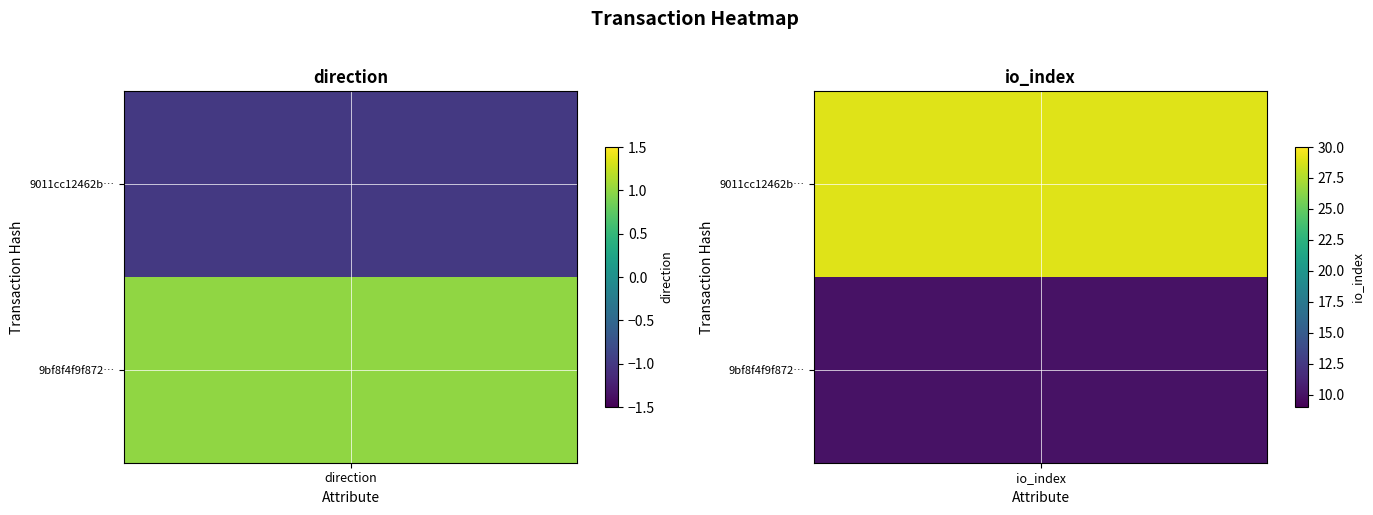

Rank the series by their maximum value, from lowest to highest.

9bf8f4f9f87214446726004cb7b2163187e3e1e, 9011cc12462b5f5caff8f26030310fe7c3b33df